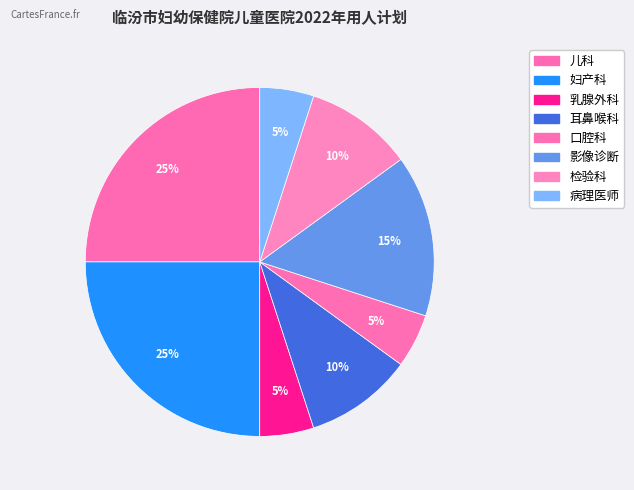

Combined, what portion of the pie is 乳腺外科 and 影像诊断?

20.0%